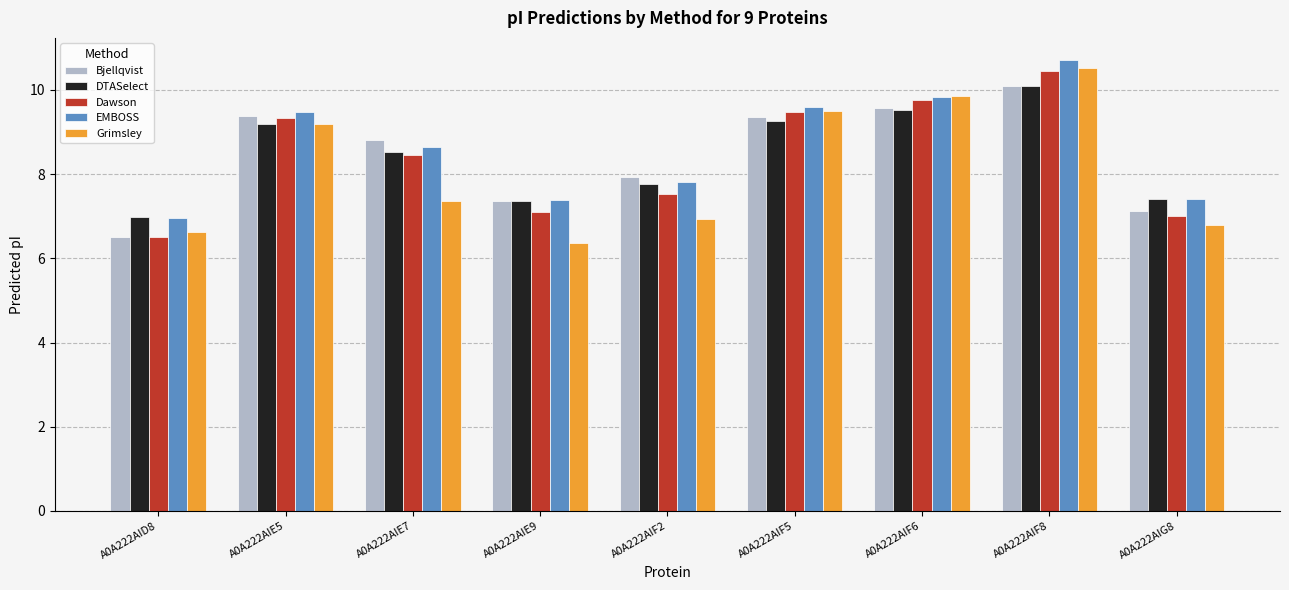

Which series has the widest spread of values?

Grimsley